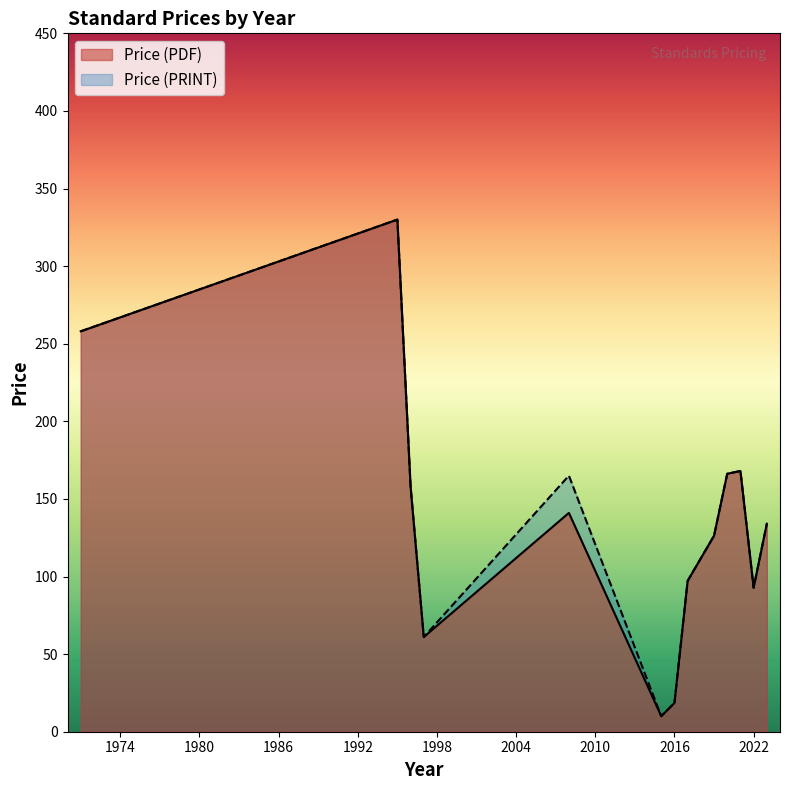

What is the greatest value displayed?

330.0